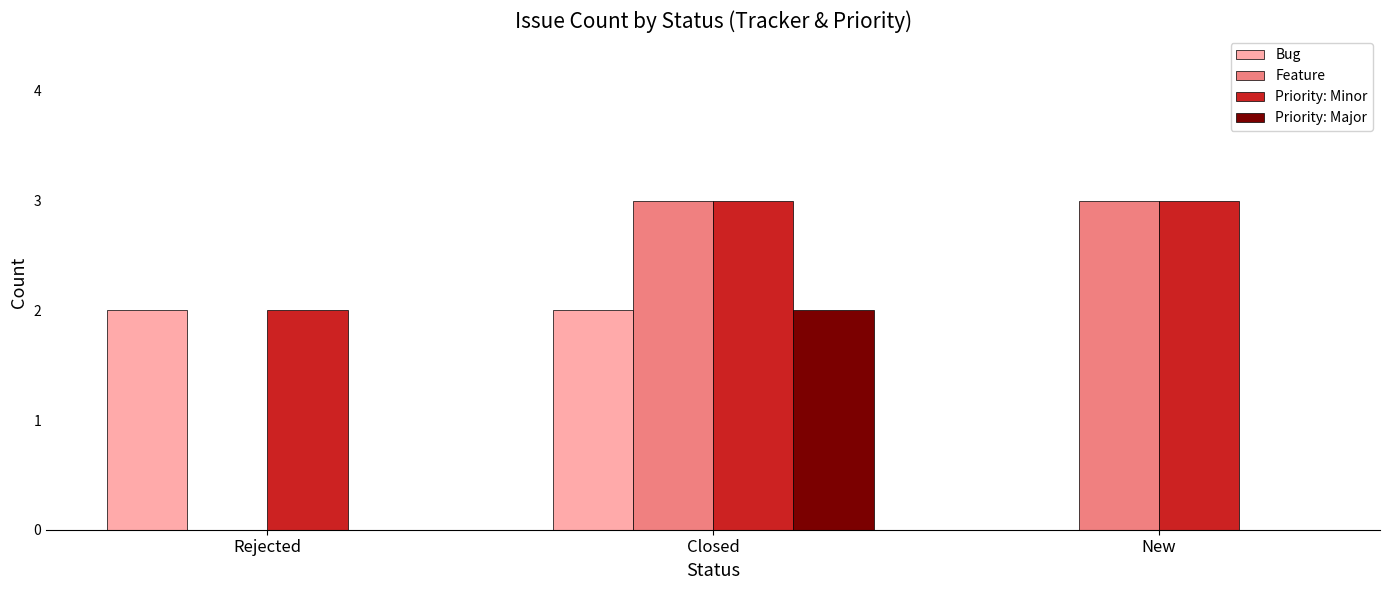

At which category is the sum across all series the highest?

Closed